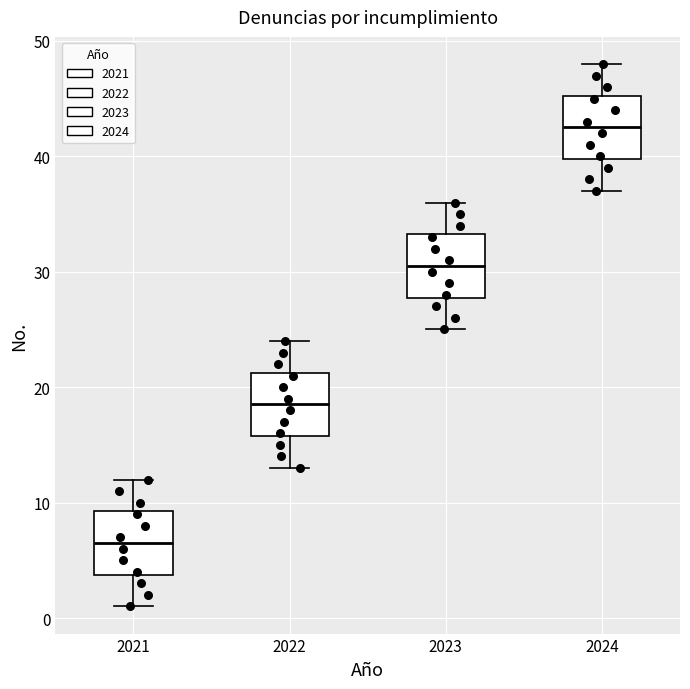

Where is the lower edge of the box at x = 2021 on the y-axis? The values are not printed on the chart, so give them approximately, as read against the axis.

4